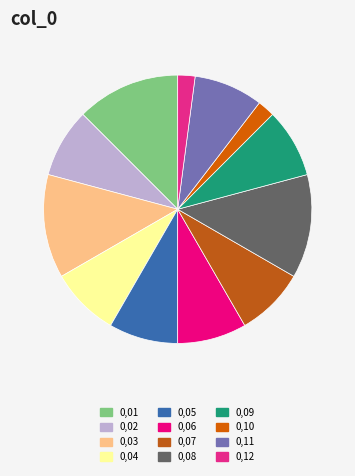

Does 0,09 account for over 50% of the chart?

No